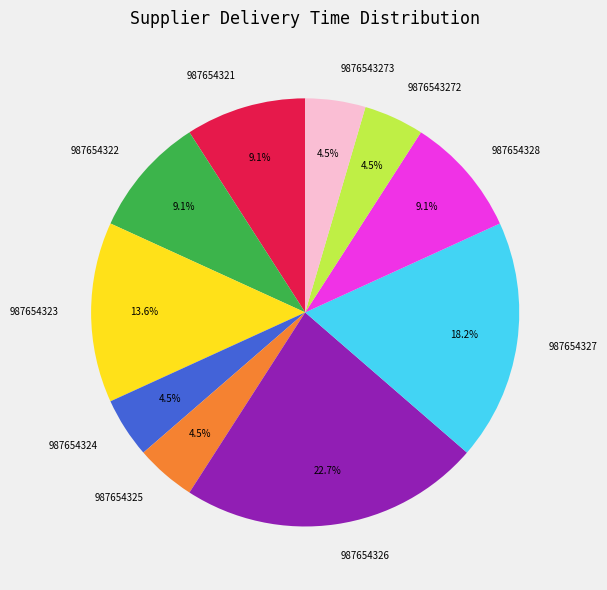

Which category has the biggest portion of the pie?

987654326